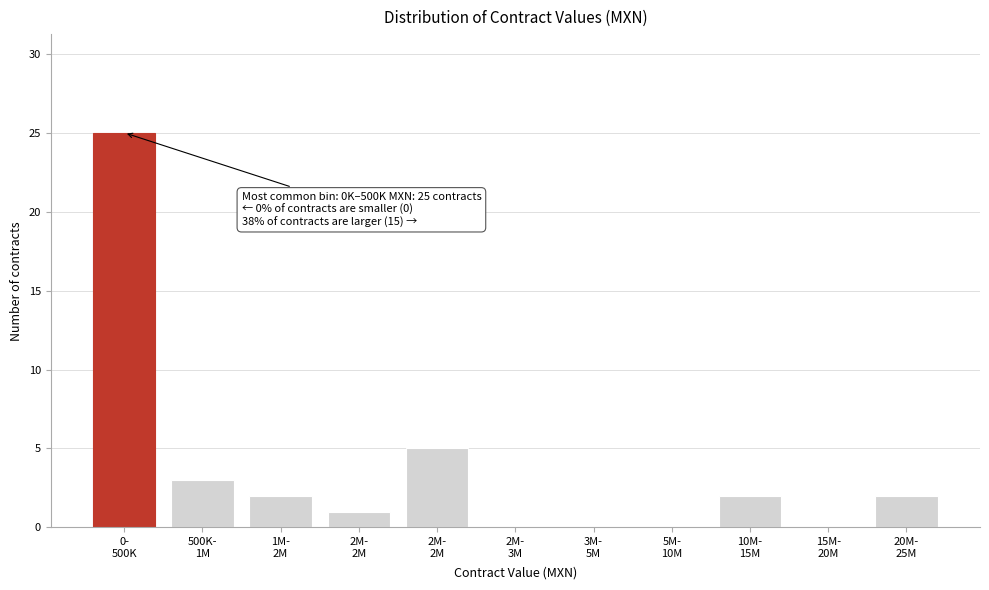

How many distinct data groups are displayed?

1